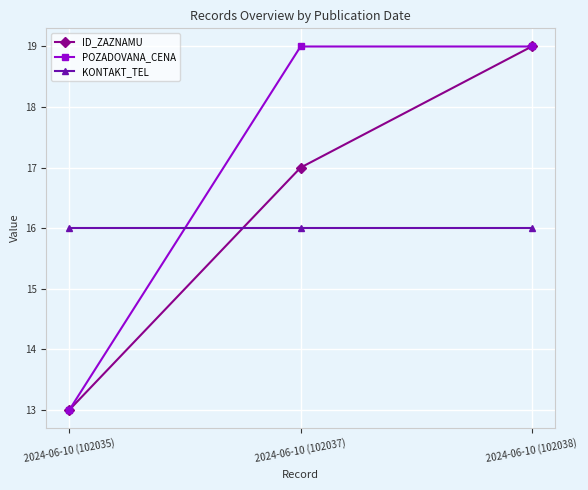

True or false: POZADOVANA_CENA has a value of 19 at 2024-06-10 (102037).

True